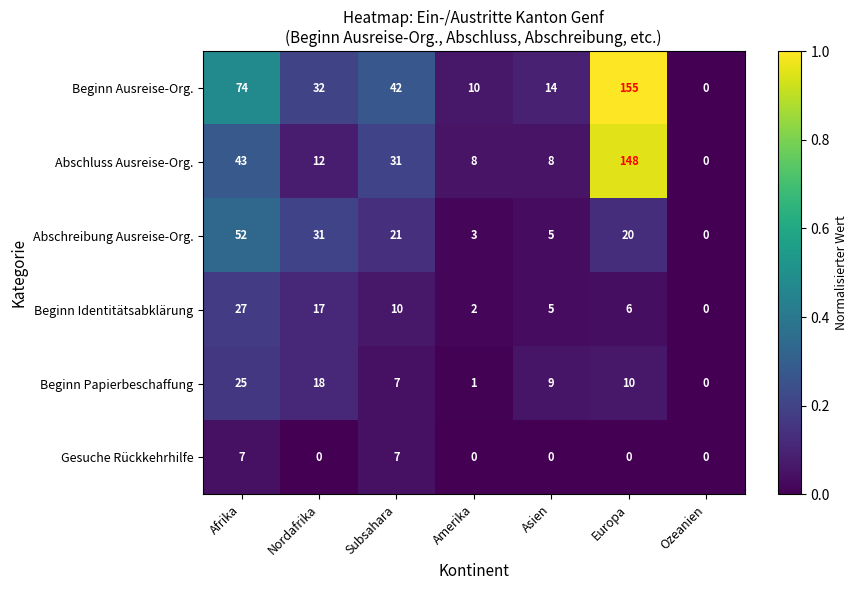

Which series changed the most between Amerika and Asien?

Beginn Papierbeschaffung